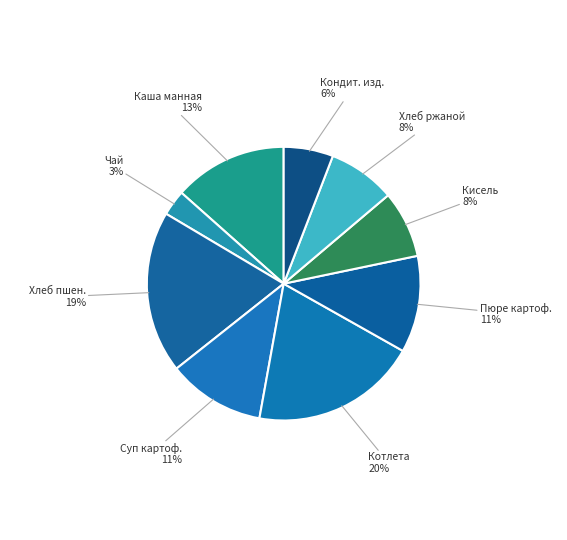

Count the number of slices in the pie.

9